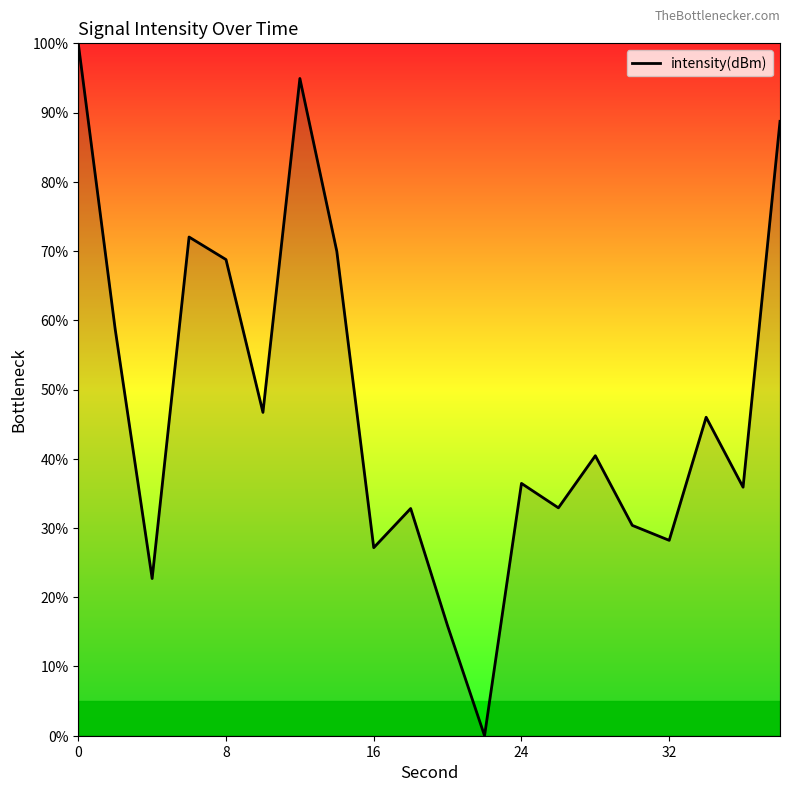

Is this an area chart (filled region under the line)?

No